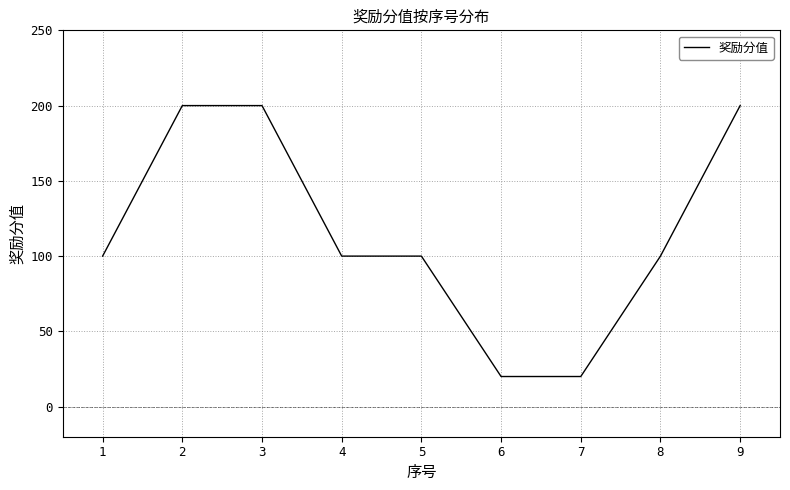

Reading left to right, transcribe all the data shown in this chart.

100	200	200	100	100	20	20	100	200